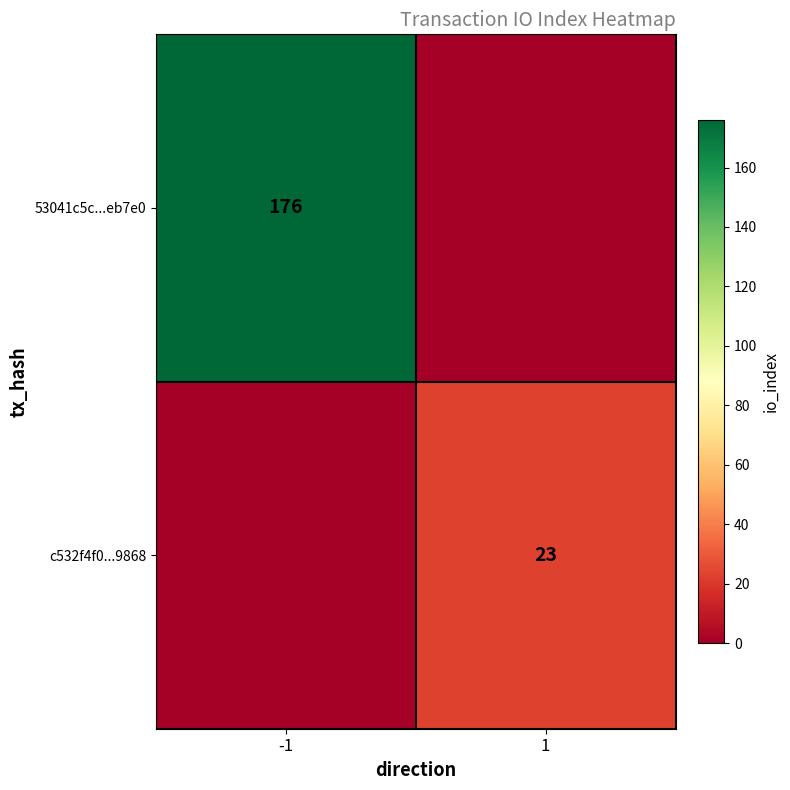

The value of c532f4f0...9868 at 1 is 23. True or false?

True